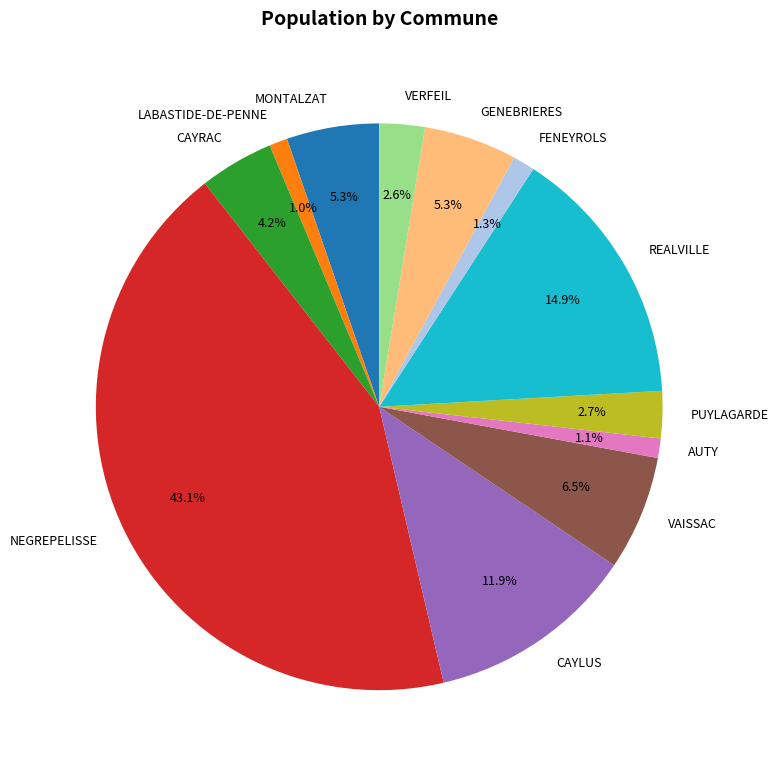

Count the number of slices in the pie.

12